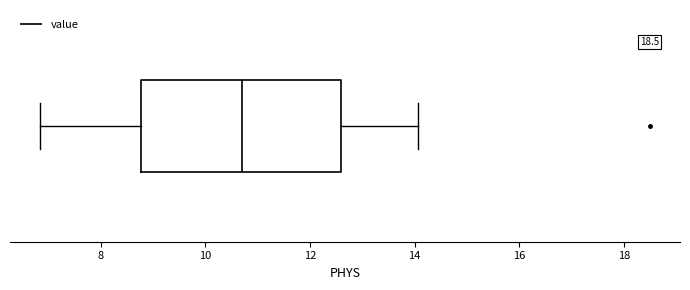

Read this box plot against the x-axis: the position of the median line, the range covered by the box, and the ends of both whiskers. The values are not printed on the chart, so give them approximately, as read against the axis.

median 10.8, box 8.8 to 12.6, whiskers 6.8 to 14.0